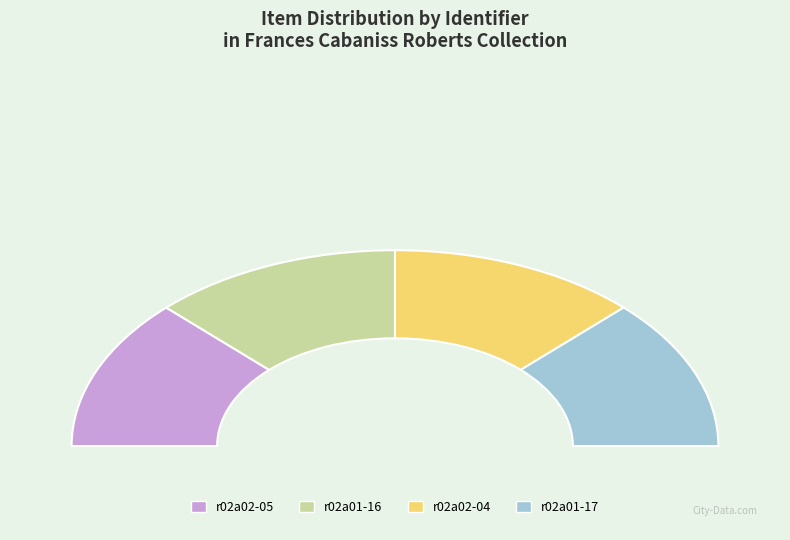

Approximately how many times larger is the value at r02a01-16 compared to r02a02-05?

1.0